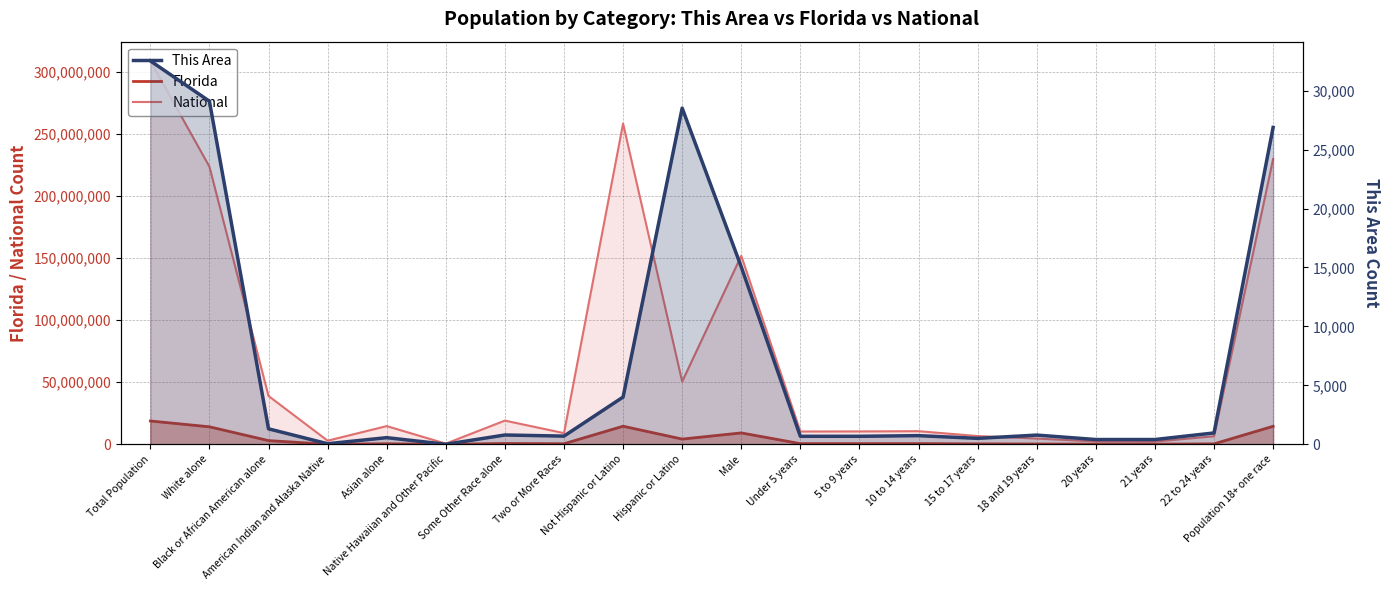

How many categories are shown in the chart?

20